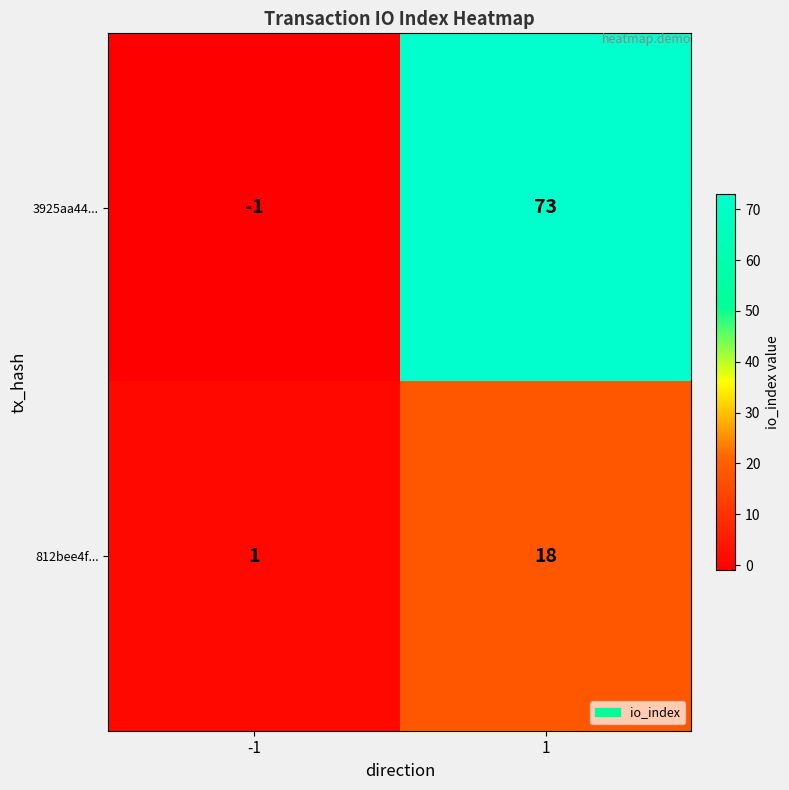

What is the average value of the 812bee4f... series?

10